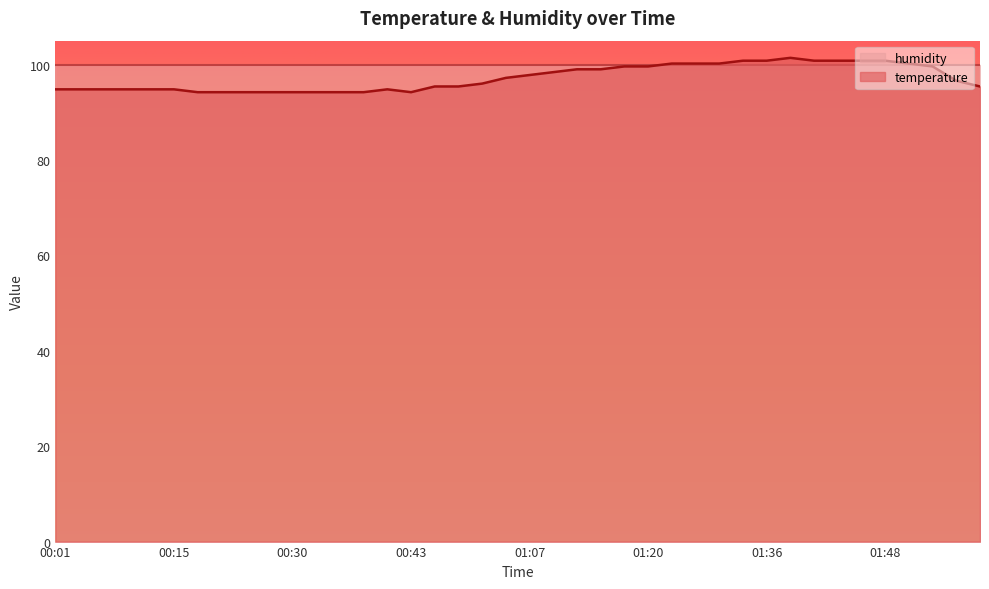

The chart shows a value of 95.4 at 02:06. True or false?

True